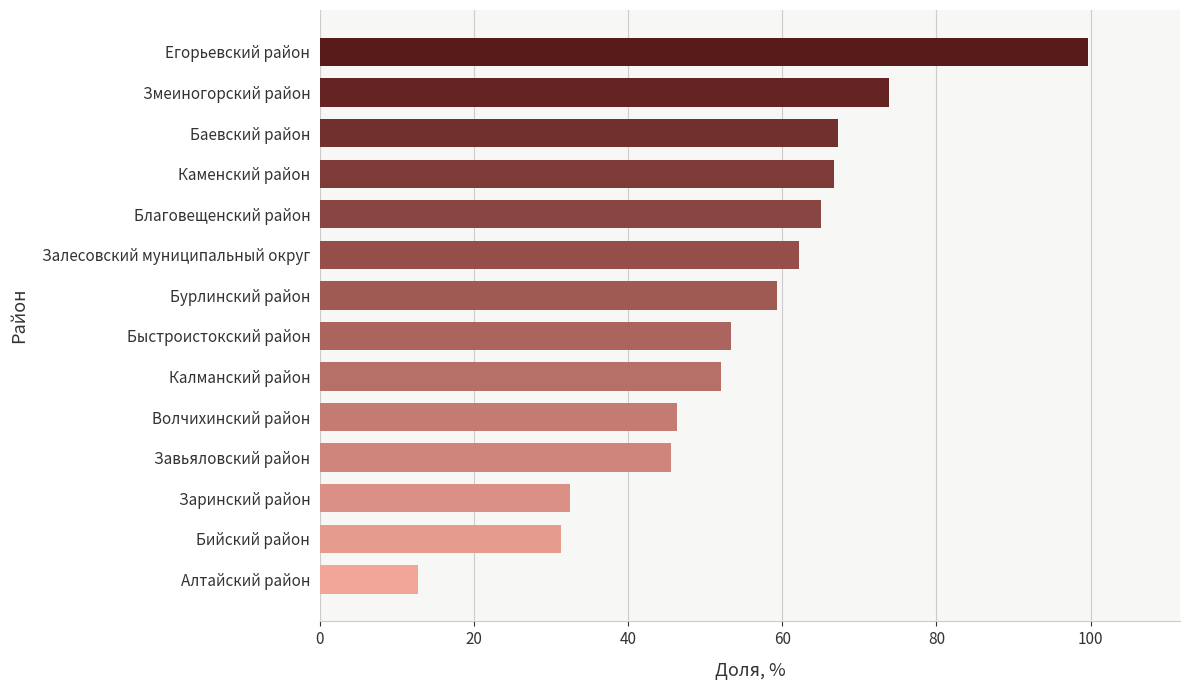

How many data points are above 59?

7